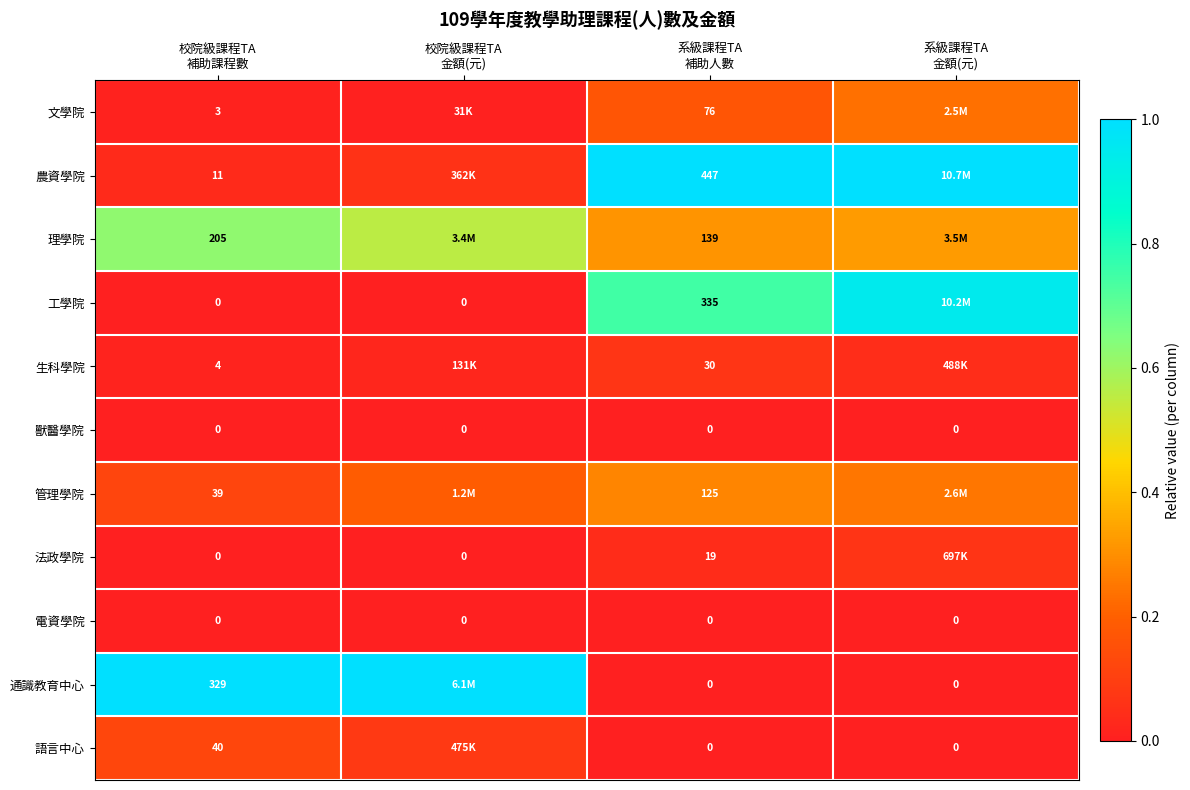

The value of 通識教育中心 at 校院級課程TA 補助課程數 is 1.0. True or false?

True